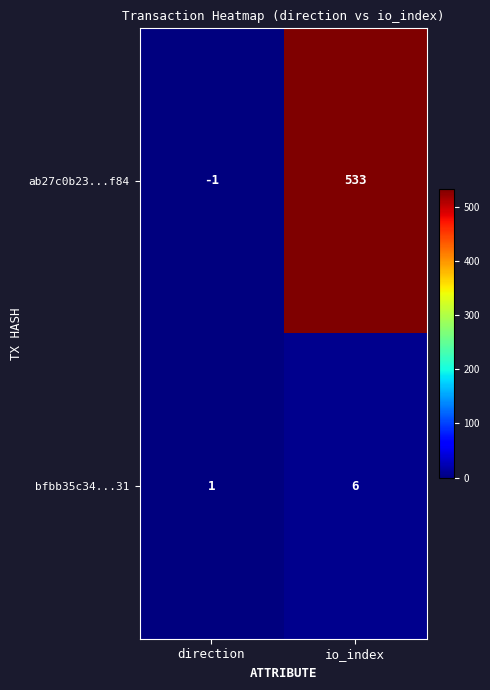

Which series changed the most between direction and io_index?

ab27c0b23...f84